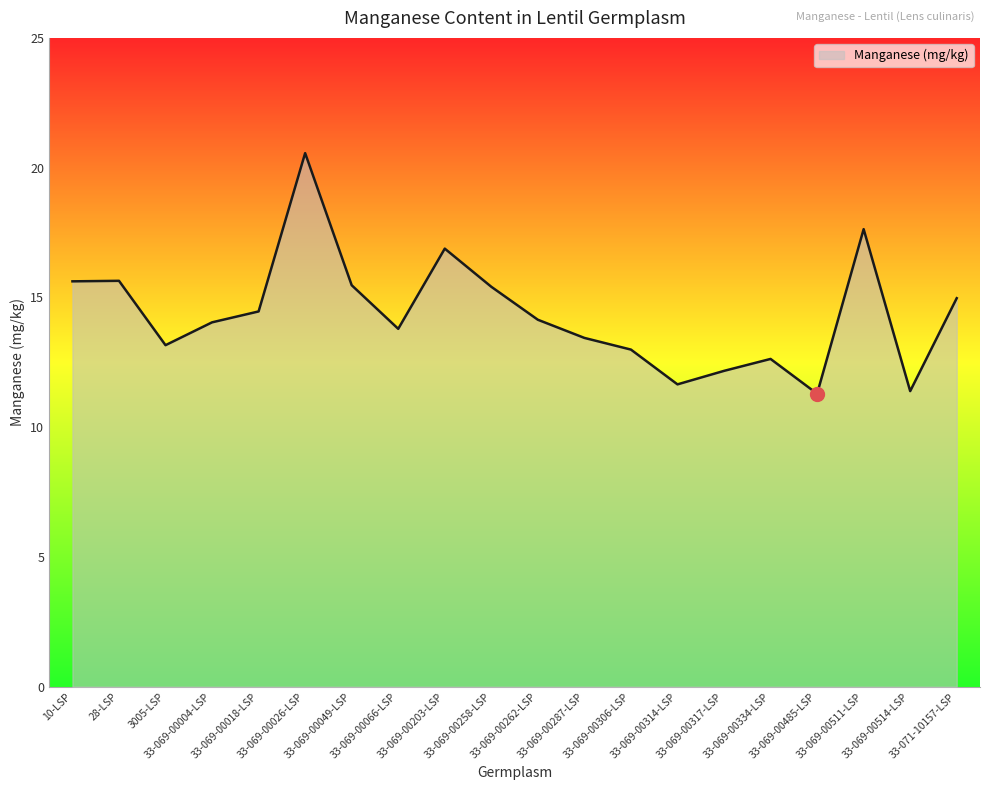

True or false: the data shows 22.5 at 33-069-00004-LSP.

False